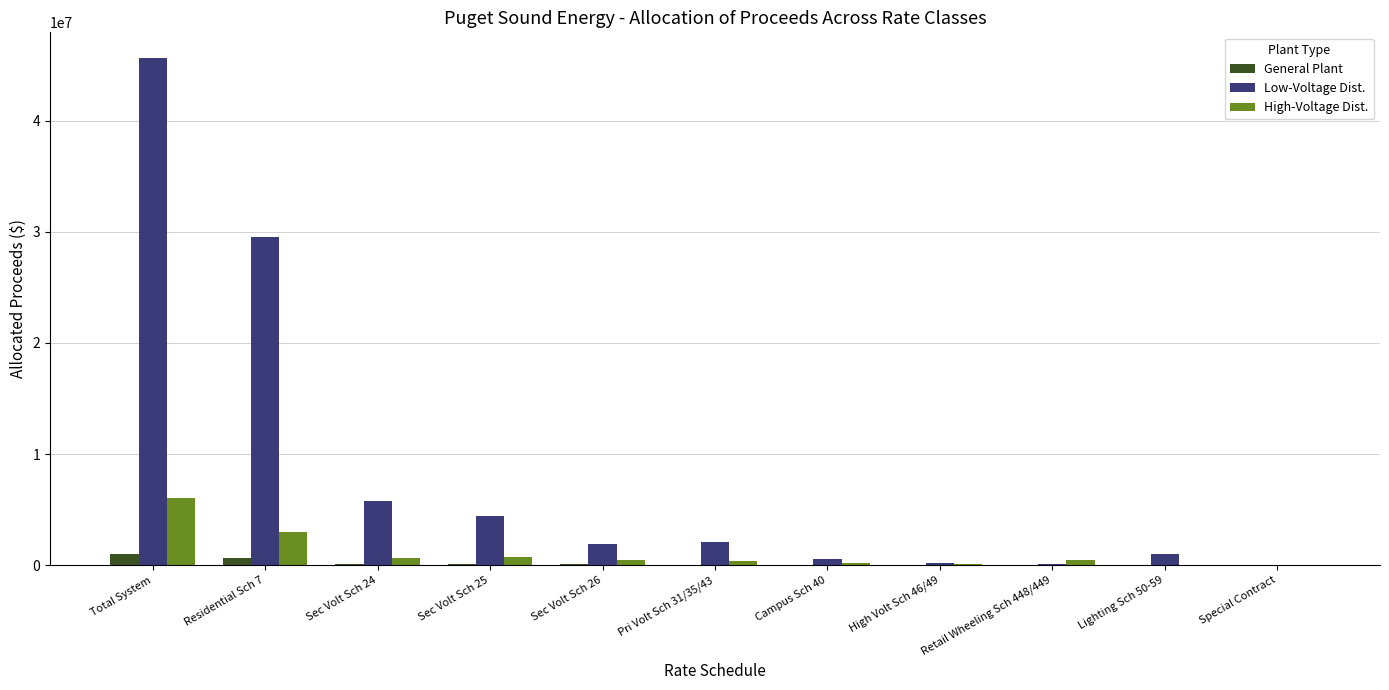

Which series has the largest total across all categories?

Low-Voltage Dist.